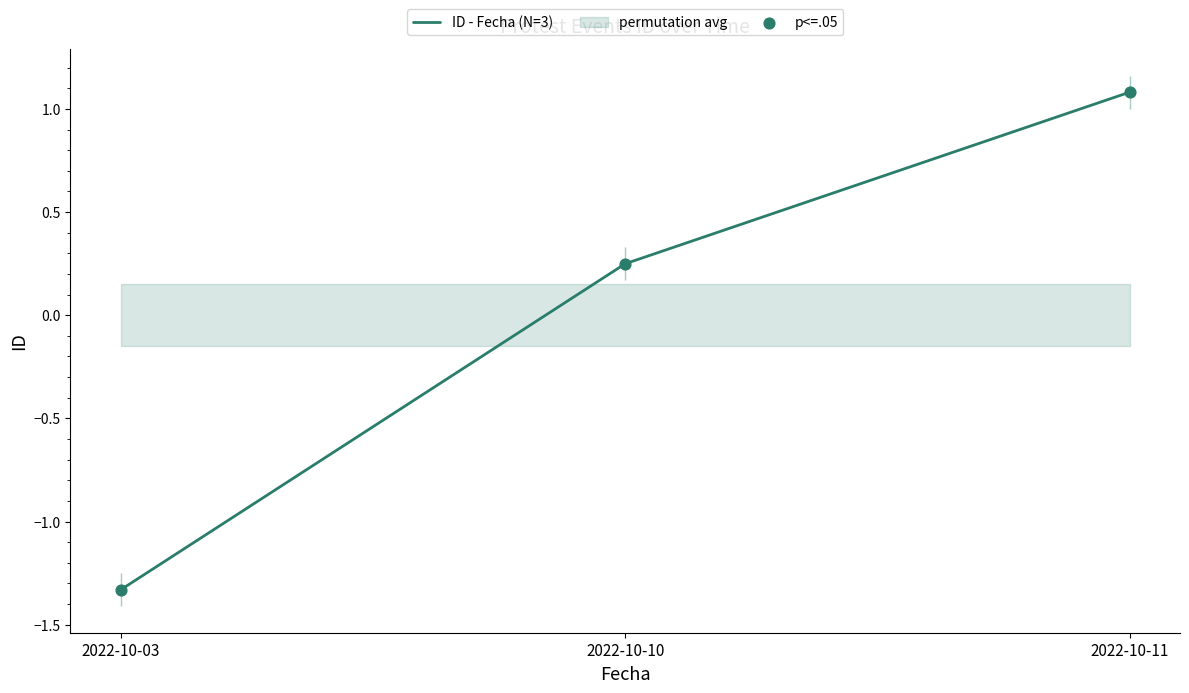

Which series contains the highest Y value?

ID - Fecha (N=3)